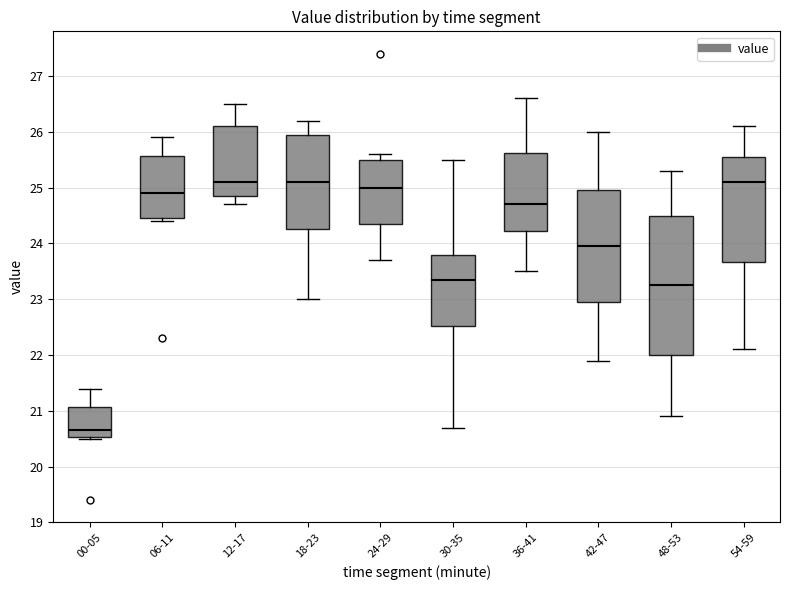

Reading left to right, transcribe this box plot: for each box, give where its median line is, the range the box spans, and where its two whiskers end, as read against the y-axis. The values are not printed on the chart, so give them approximately, as read against the axis.

00-05: median 20.7, box 20.5 to 21.1, whiskers 20.5 to 21.4
06-11: median 24.9, box 24.5 to 25.6, whiskers 24.4 to 25.9
12-17: median 25.1, box 24.9 to 26.1, whiskers 24.7 to 26.5
18-23: median 25.1, box 24.3 to 26.0, whiskers 23.0 to 26.2
24-29: median 25.0, box 24.4 to 25.5, whiskers 23.7 to 25.6
30-35: median 23.4, box 22.5 to 23.8, whiskers 20.7 to 25.5
36-41: median 24.7, box 24.2 to 25.6, whiskers 23.5 to 26.6
42-47: median 24.0, box 23.0 to 25.0, whiskers 21.9 to 26.0
48-53: median 23.3, box 22.0 to 24.5, whiskers 20.9 to 25.3
54-59: median 25.1, box 23.7 to 25.6, whiskers 22.1 to 26.1